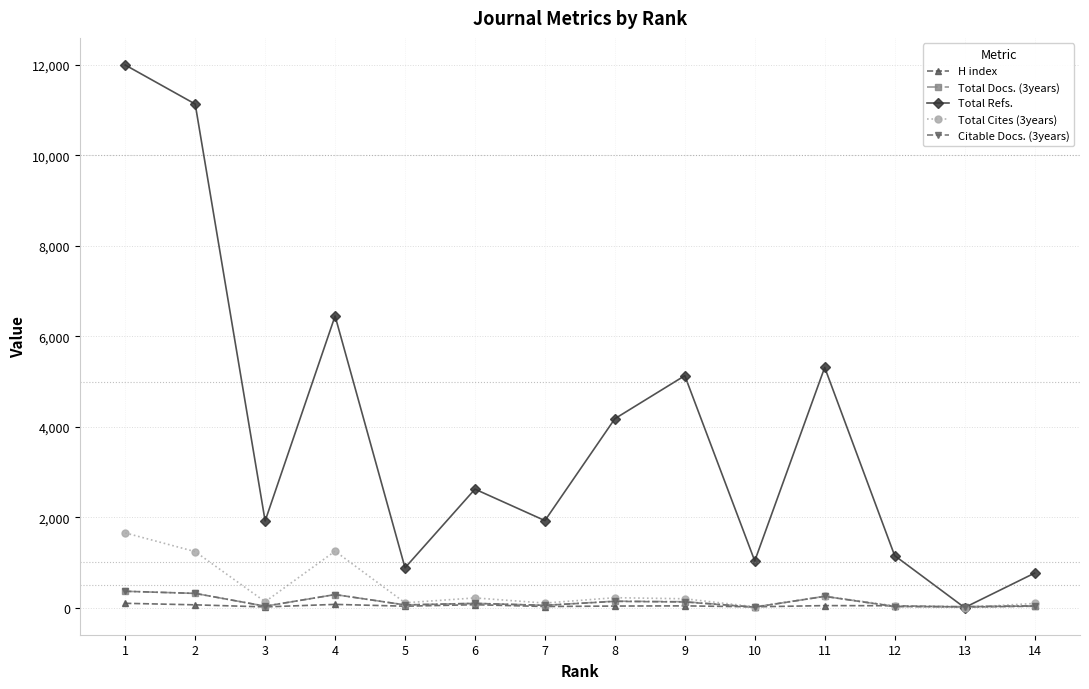

Is the value of Total Cites (3years) at 6 greater than the value of Total Refs. at 9?

No